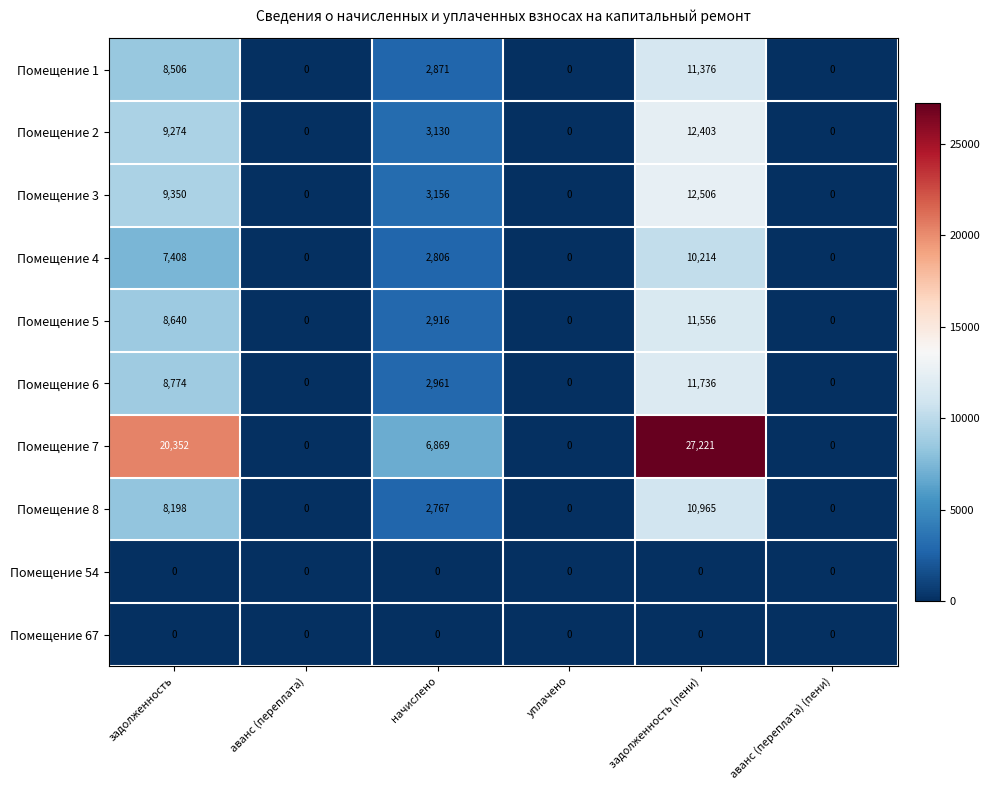

How many data points does each series have?

6